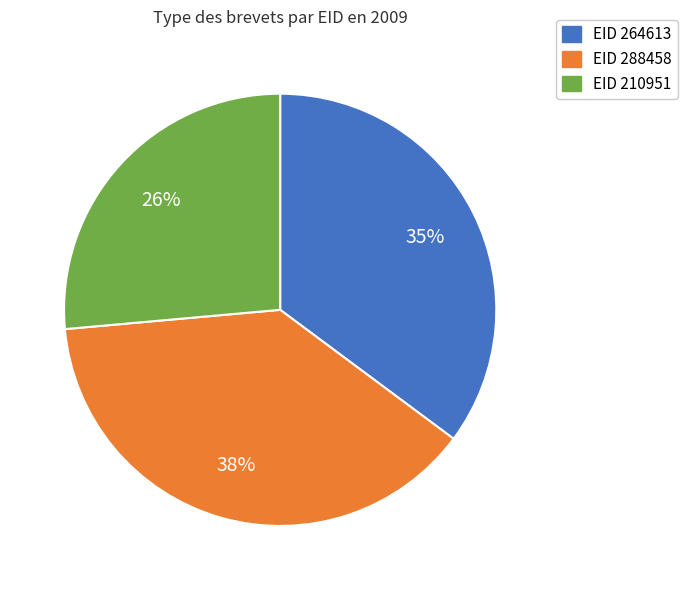

What percentage is the EID 210951 slice, to the nearest percent?

26%